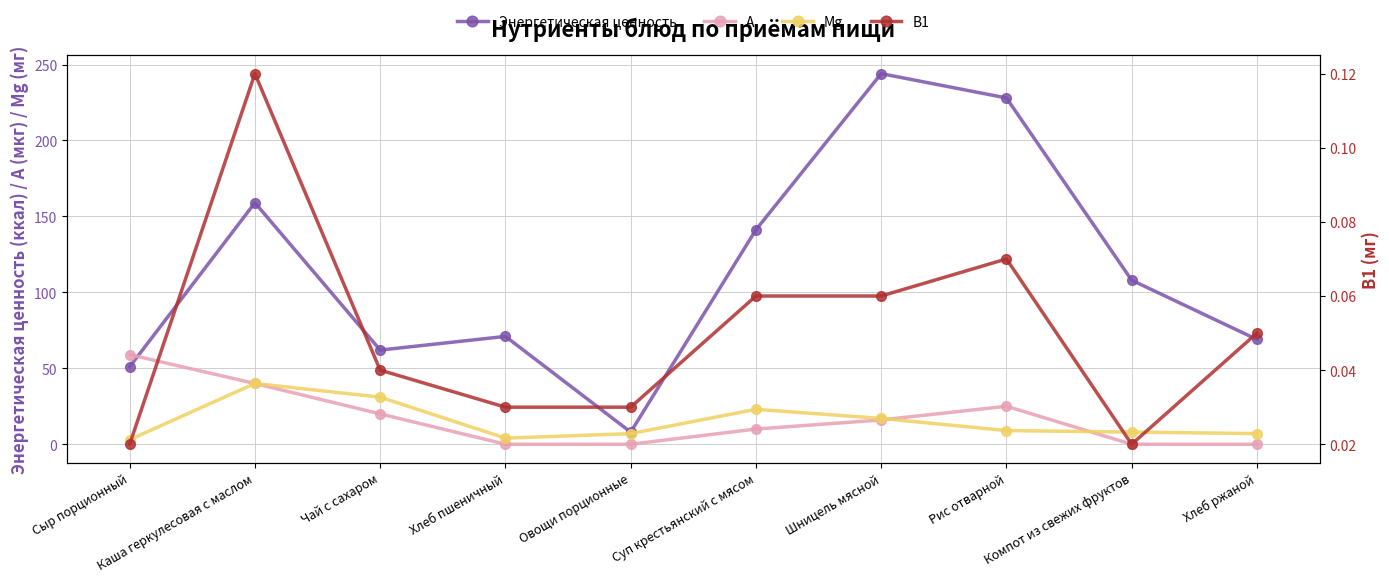

Rank the series by their maximum value, from highest to lowest.

Энергетическая ценность, А, Mg, В1